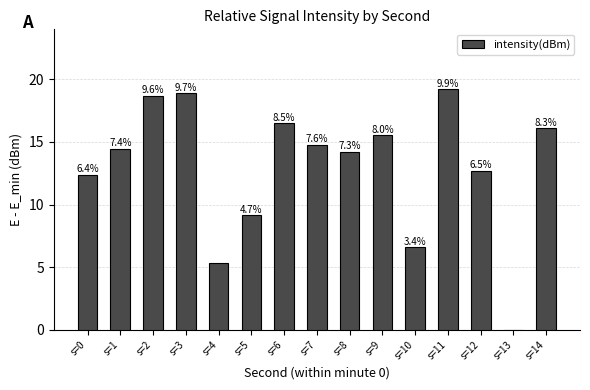

Which label corresponds to the smallest value in the chart?

s=13